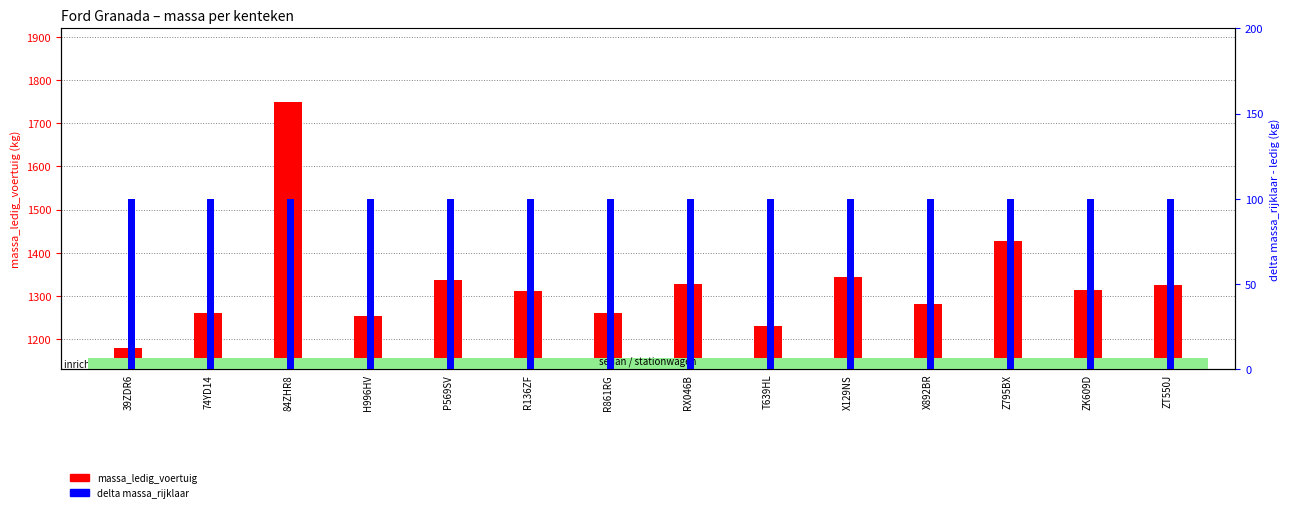

Rank the series by their maximum value, from lowest to highest.

massa_rijklaar (delta), massa_ledig_voertuig